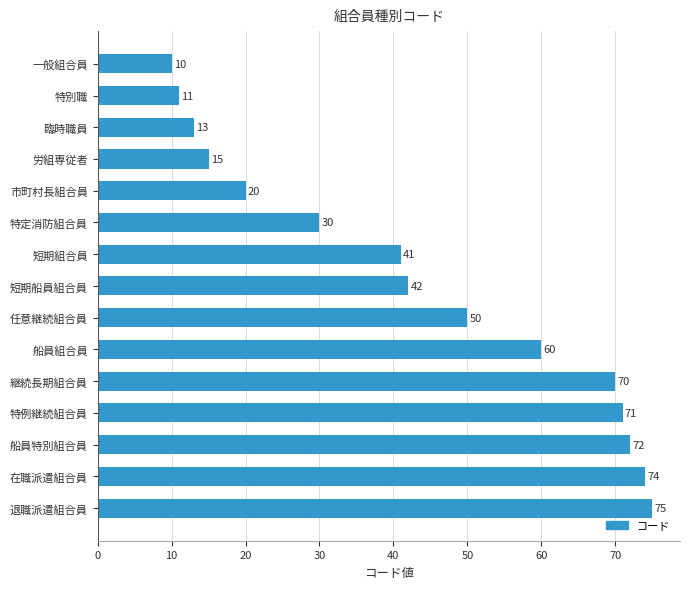

The value at 特定消防組合員 is 16. True or false?

False